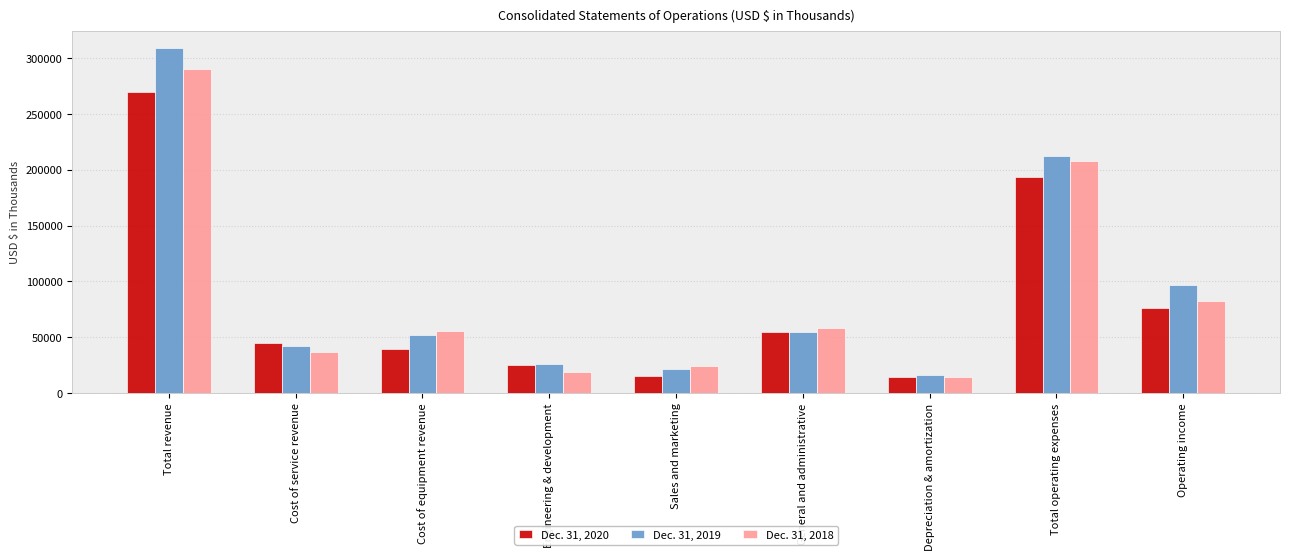

Rank the series by their average value, from highest to lowest.

Dec. 31, 2019, Dec. 31, 2018, Dec. 31, 2020